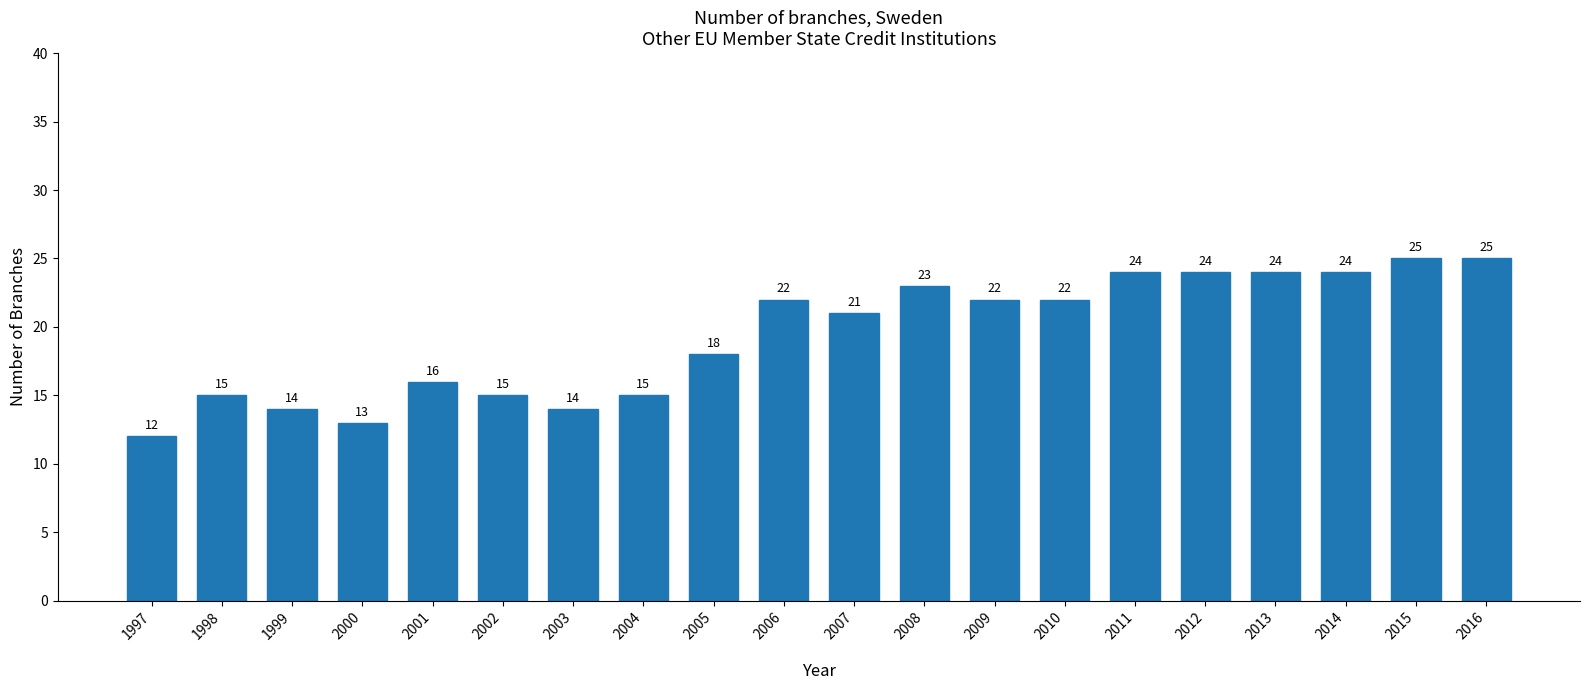

What is the maximum value shown in the chart?

25